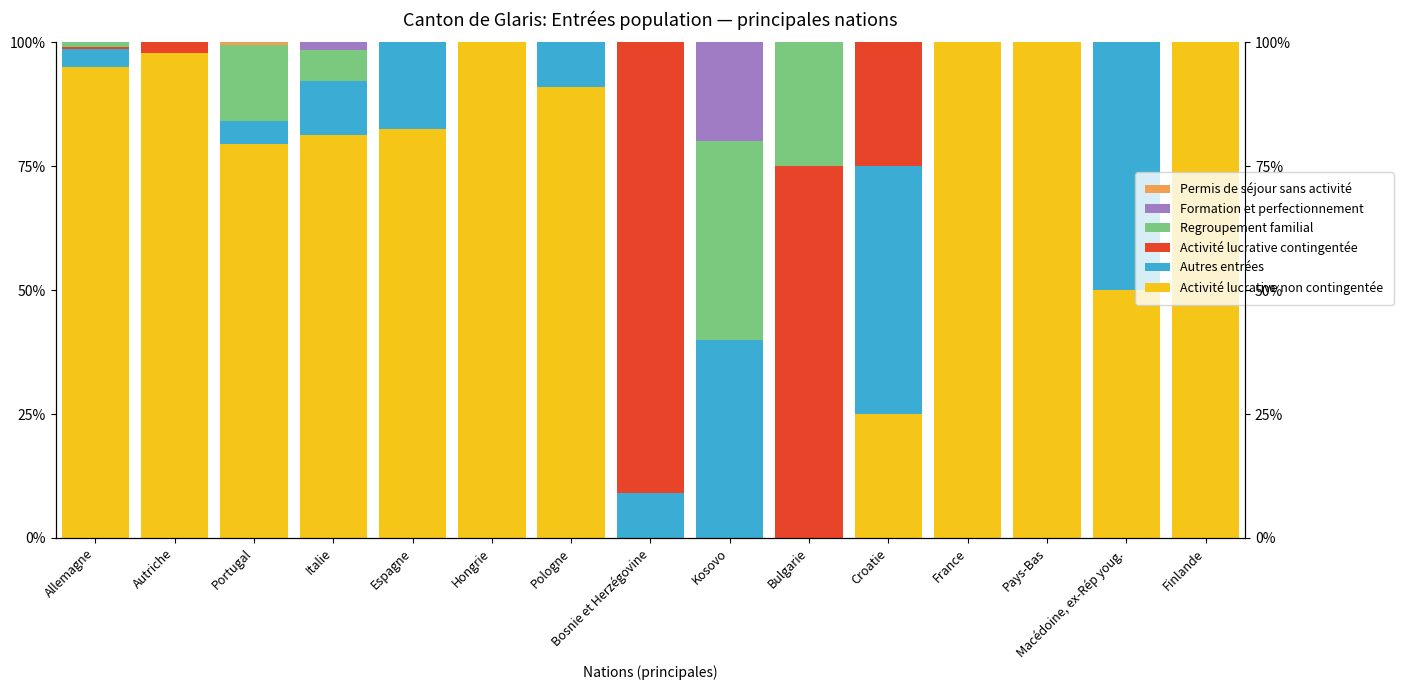

What is the label of the 5th bar from the left?

Espagne